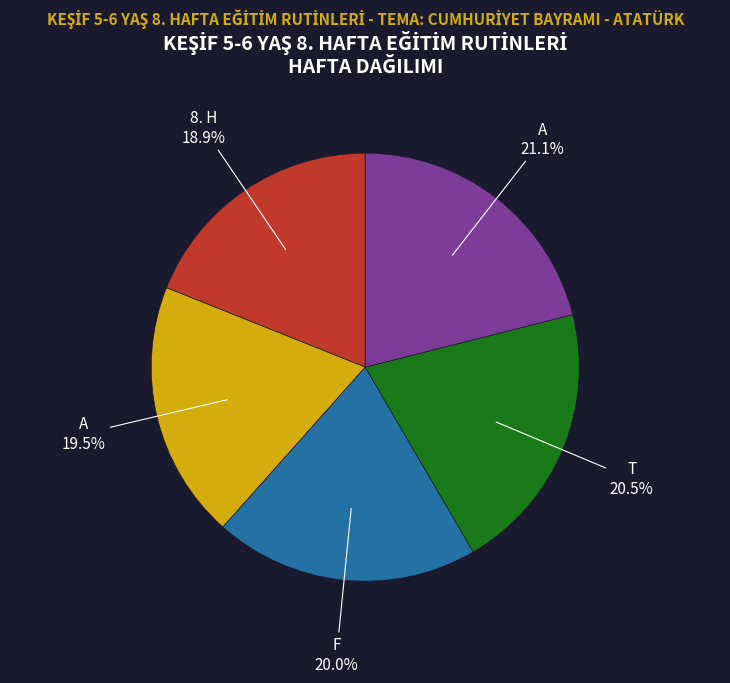

Does any single category account for the majority?

No